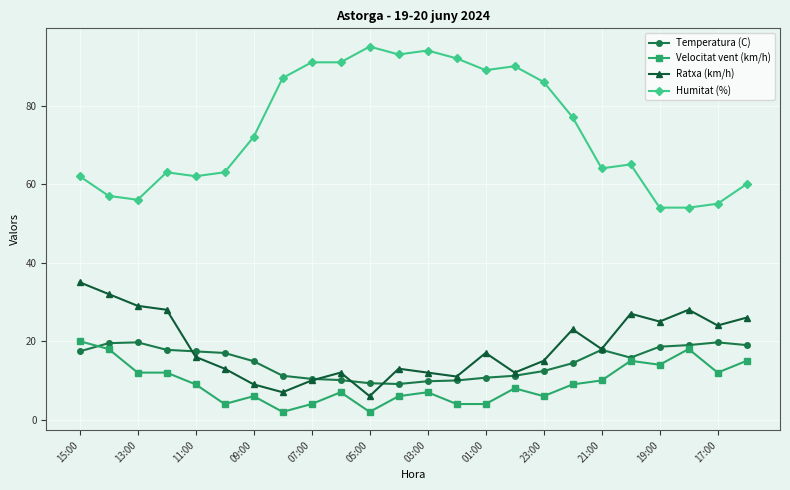

What is the value of the Humitat (%) point at the 23rd from the left?

55.0